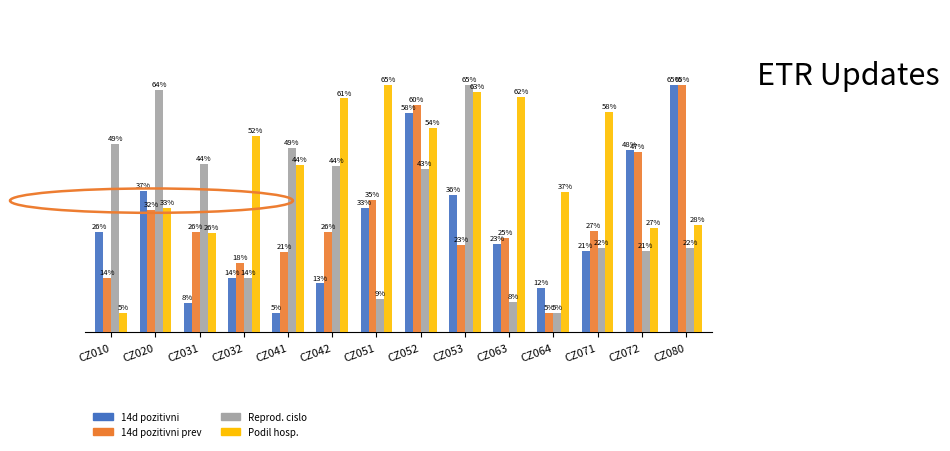

Does the chart contain any negative values?

No